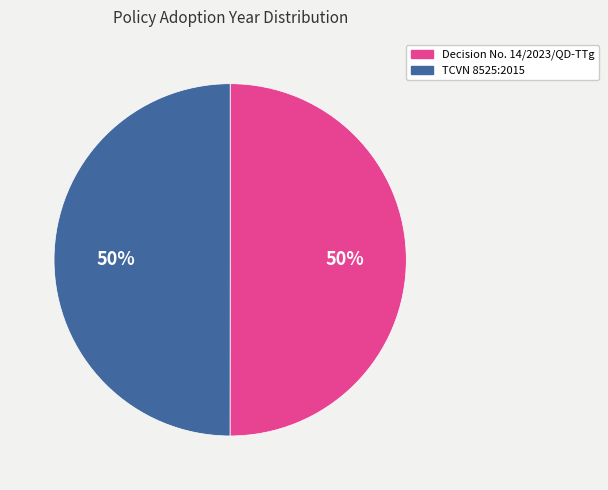

What percentage is the Decision No. 14/2023/QD-TTg slice, to the nearest percent?

50%